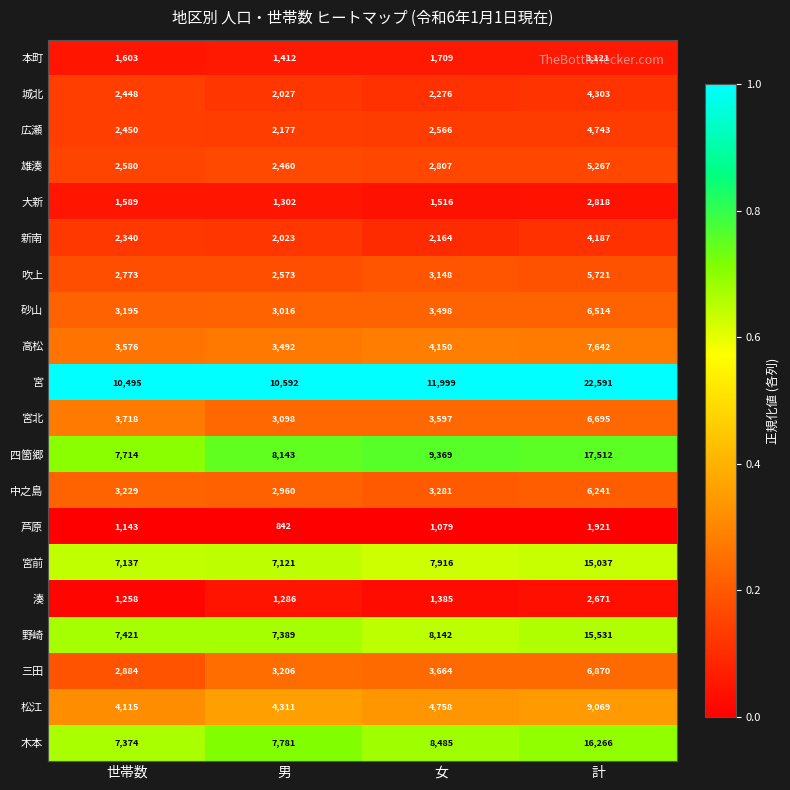

The value of 宮 at 世帯数 is 10495. True or false?

True